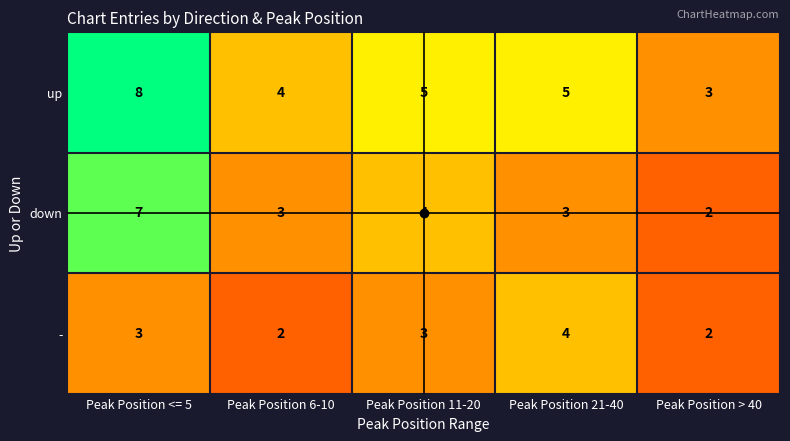

What is the difference between the maximum and second lowest values in the up series?

4